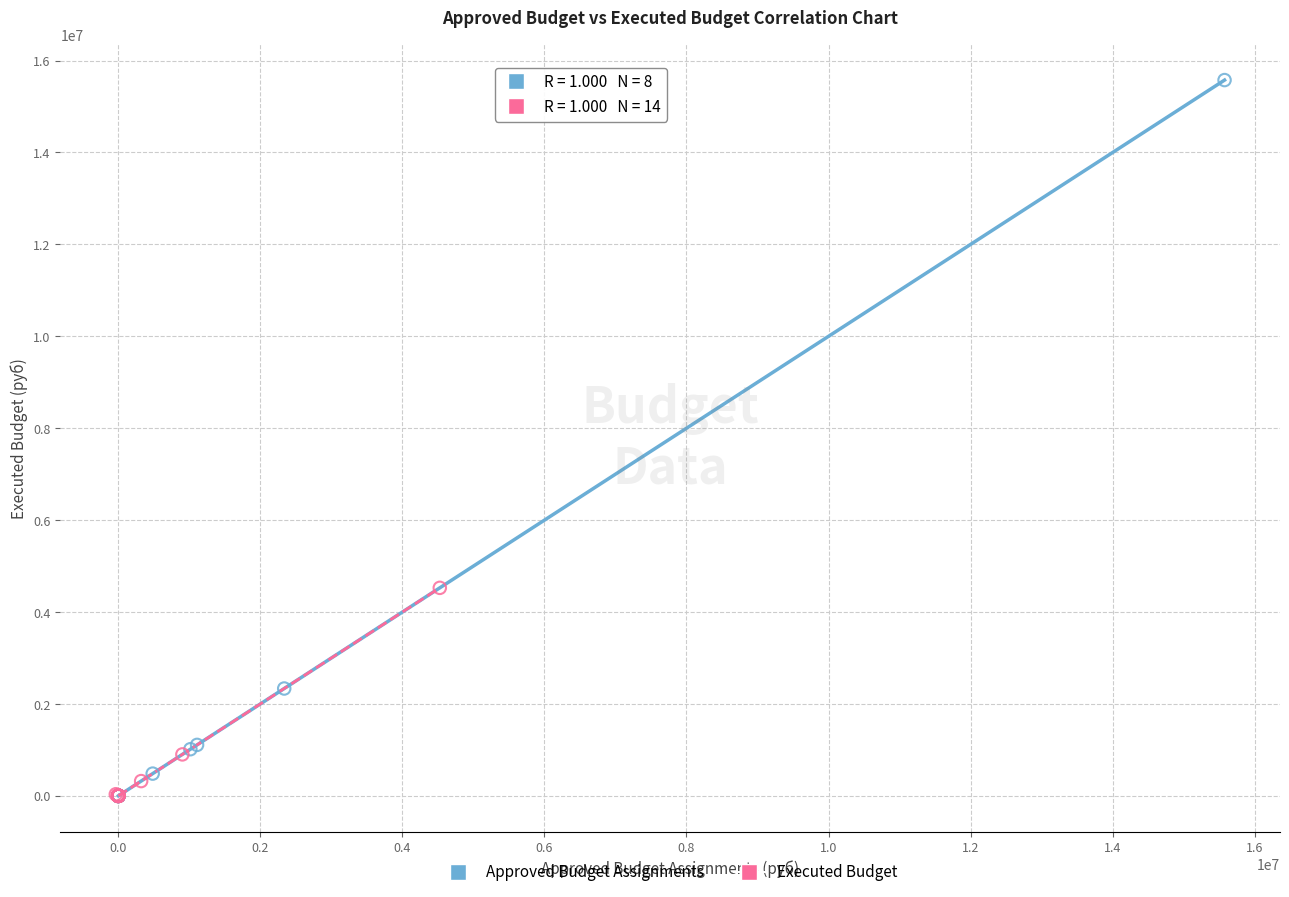

Which series reaches the maximum Y coordinate?

Approved Budget Assignments